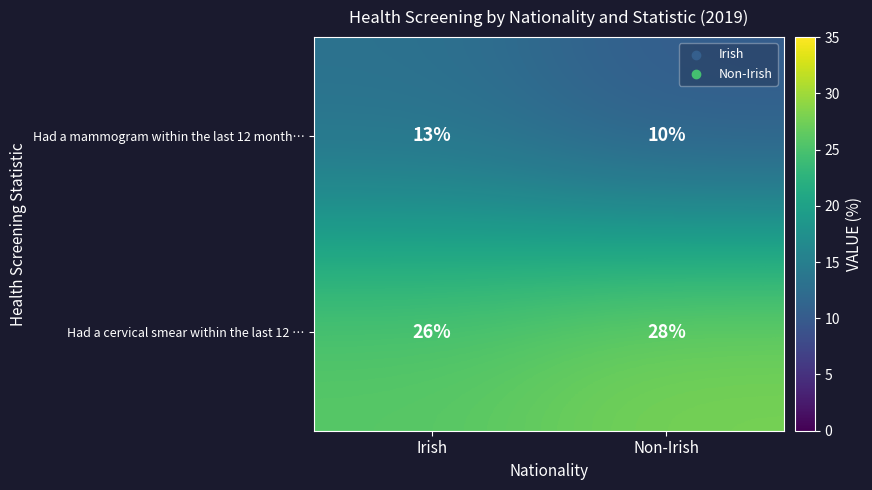

Between Irish and Non-Irish, which series saw the biggest shift?

Had a mammogram within the last 12 month…